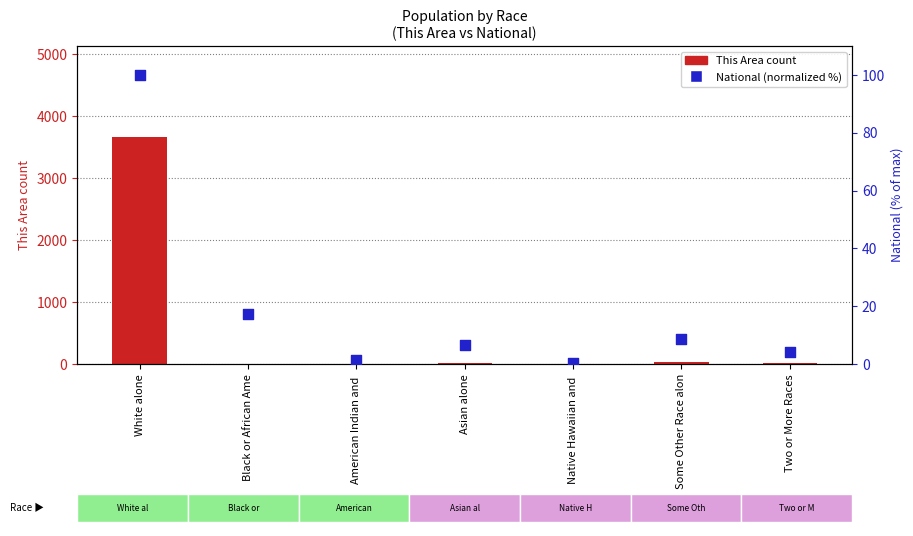

What is the total value across all series at Native Hawaiian and ?

0.2